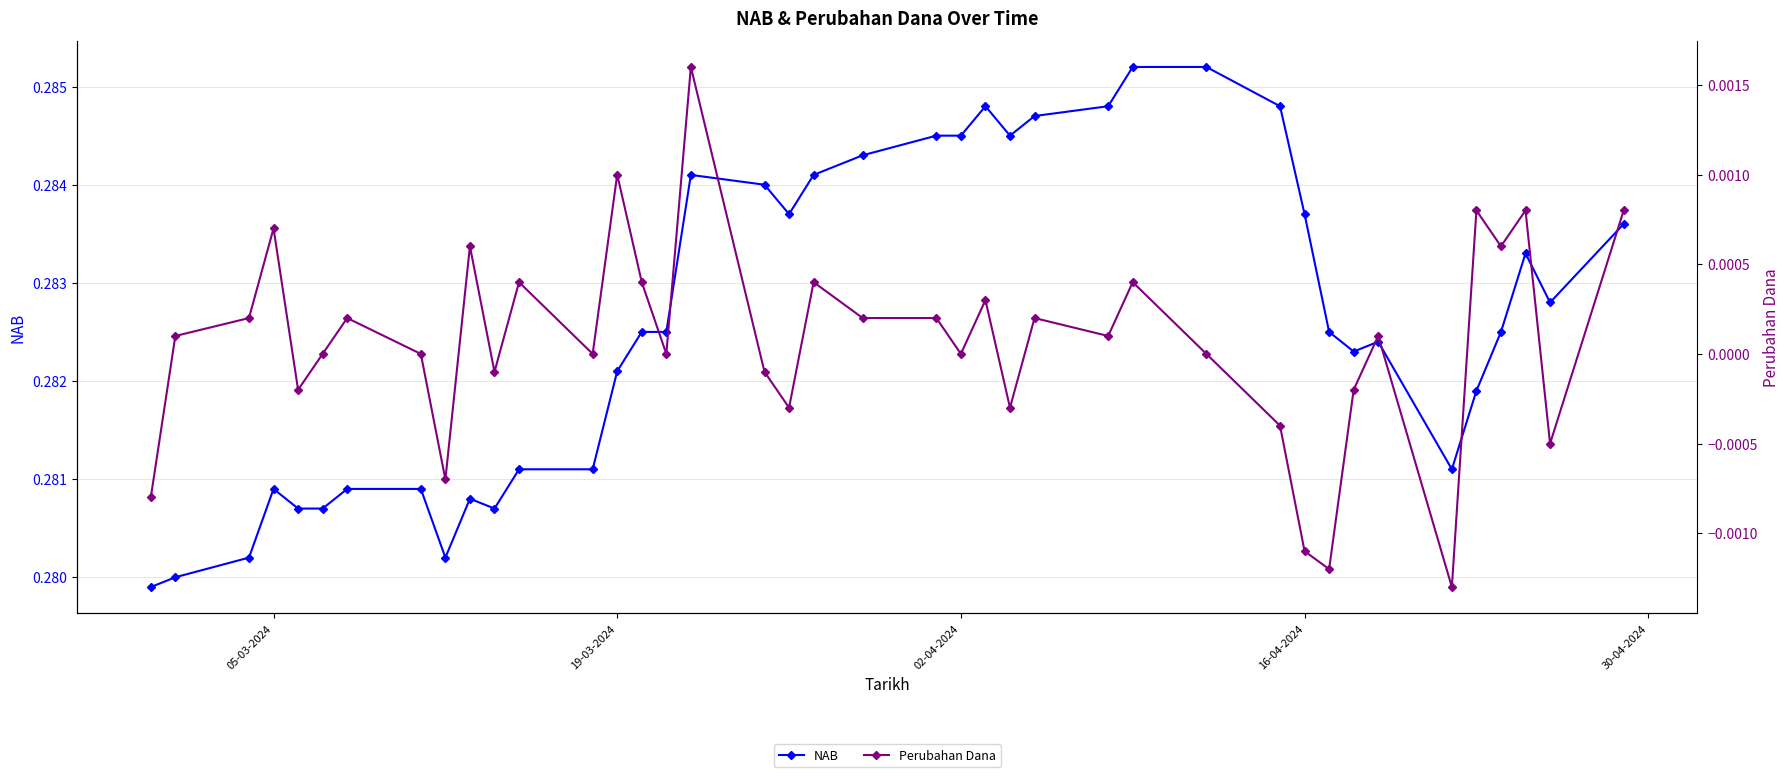

At which category does NAB reach its first local peak?

05-03-2024